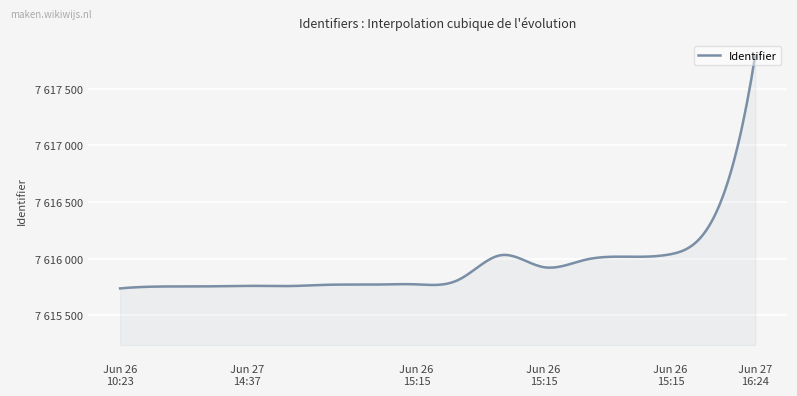

Does the chart have visible grid lines?

Yes